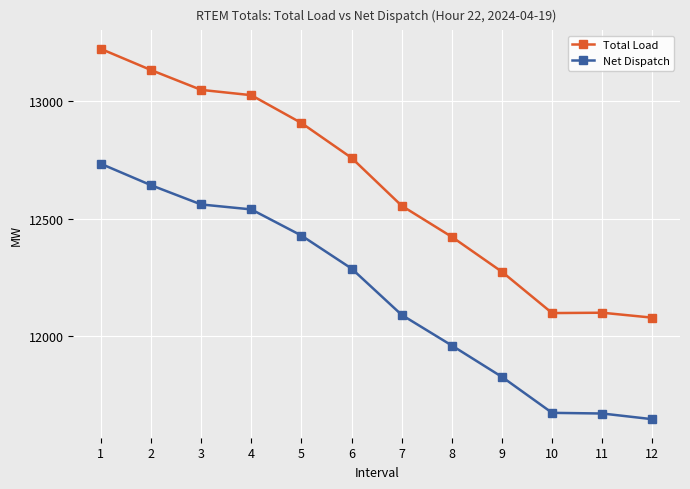

Read the Net Dispatch value at 3.

12559.9